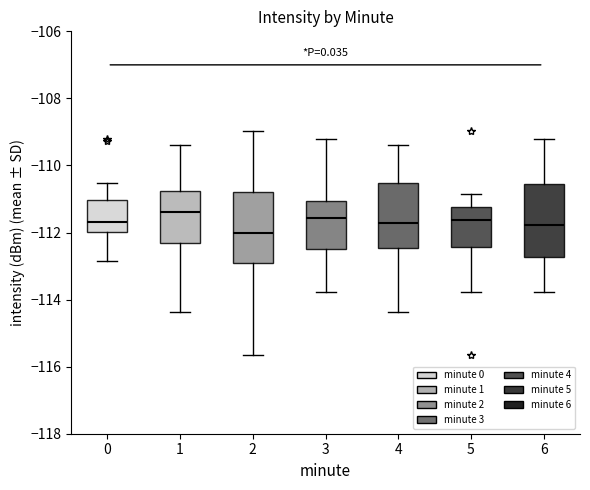

Where is the upper edge of the box at x = 0 on the y-axis? The values are not printed on the chart, so give them approximately, as read against the axis.

-111.0